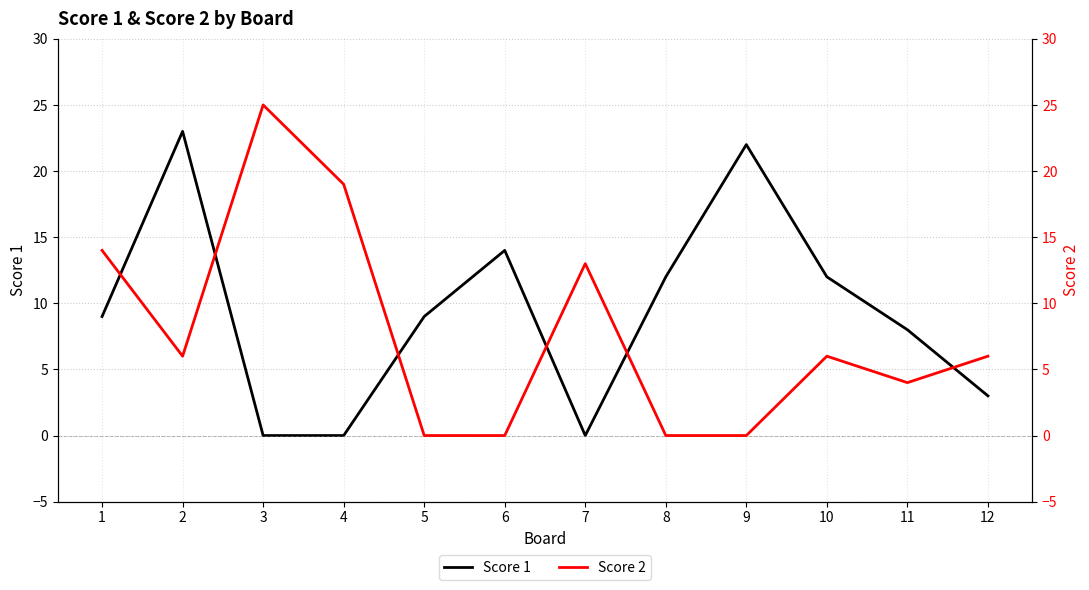

Which series has the largest total across all categories?

Score 1